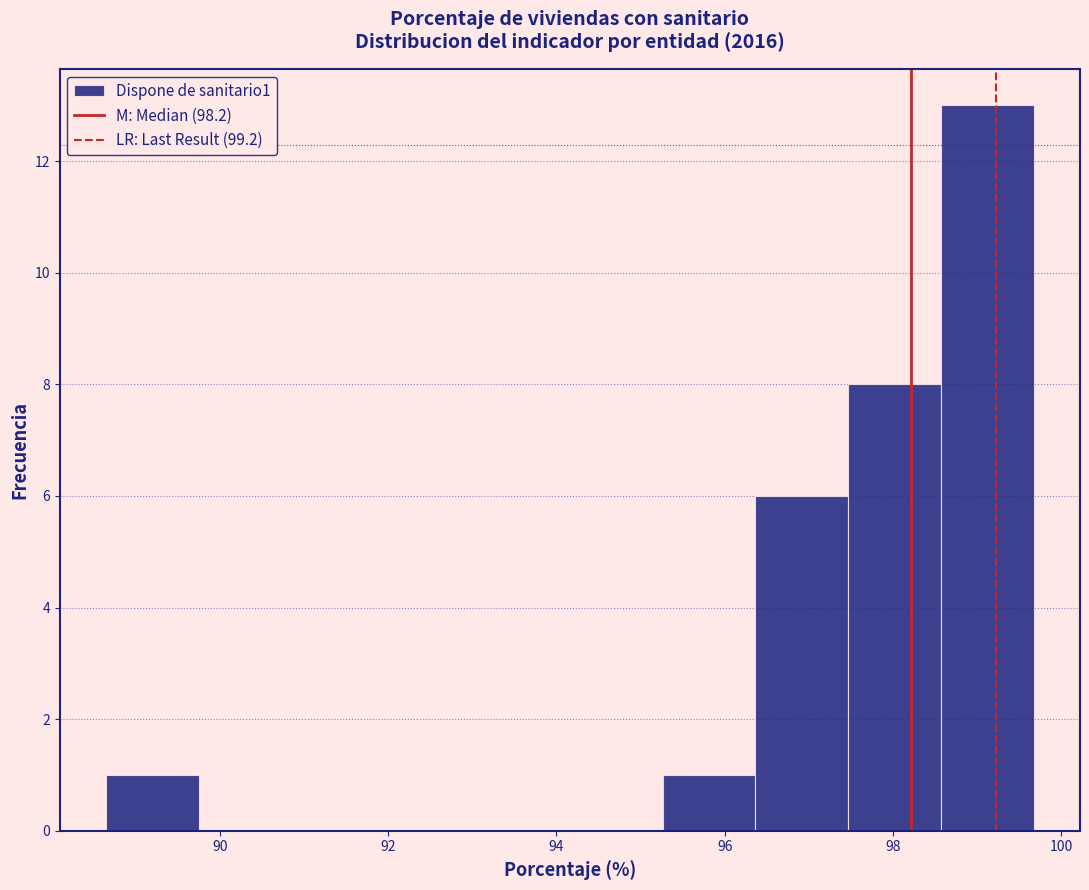

Reading left to right, transcribe this chart: for each bar, give the range it covers on the x-axis and its height. Neither the bar edges nor the heights are printed on the chart, so give them approximately, as read against the axes.

88.6 to 89.8: 1
89.8 to 90.8: 0
90.8 to 92.0: 0
92.0 to 93.0: 0
93.0 to 94.2: 0
94.2 to 95.2: 0
95.2 to 96.4: 1
96.4 to 97.4: 6
97.4 to 98.6: 8
98.6 to 99.6: 13